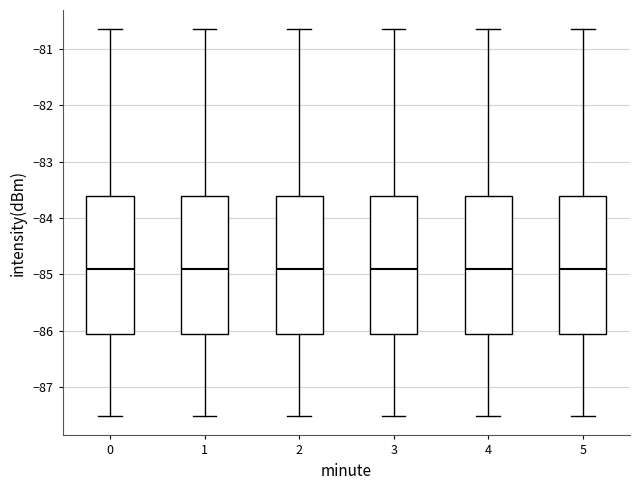

Reading left to right, transcribe this box plot: for each box, give where its median line is, the range the box spans, and where its two whiskers end, as read against the y-axis. The values are not printed on the chart, so give them approximately, as read against the axis.

0: median -84.9, box -86.1 to -83.6, whiskers -87.5 to -80.6
1: median -84.9, box -86.1 to -83.6, whiskers -87.5 to -80.6
2: median -84.9, box -86.1 to -83.6, whiskers -87.5 to -80.6
3: median -84.9, box -86.1 to -83.6, whiskers -87.5 to -80.6
4: median -84.9, box -86.1 to -83.6, whiskers -87.5 to -80.6
5: median -84.9, box -86.1 to -83.6, whiskers -87.5 to -80.6